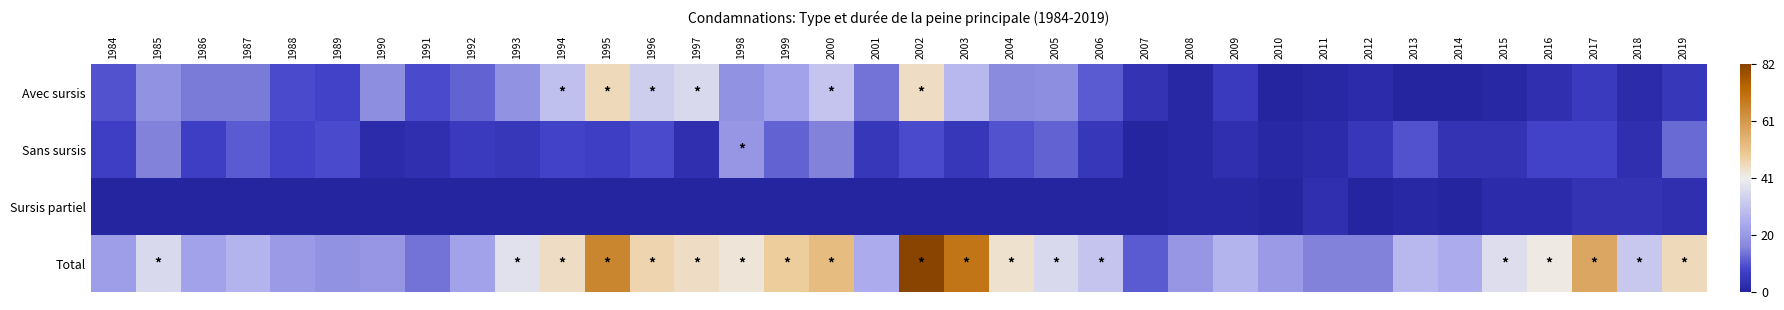

What is the minimum value shown in the chart?

-0.5